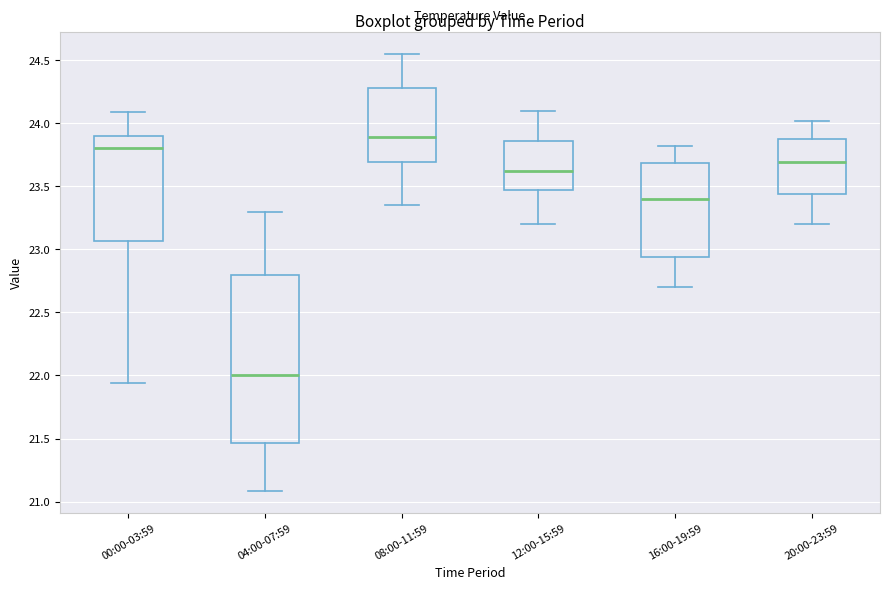

Which box has the lowest median line?

04:00-07:59